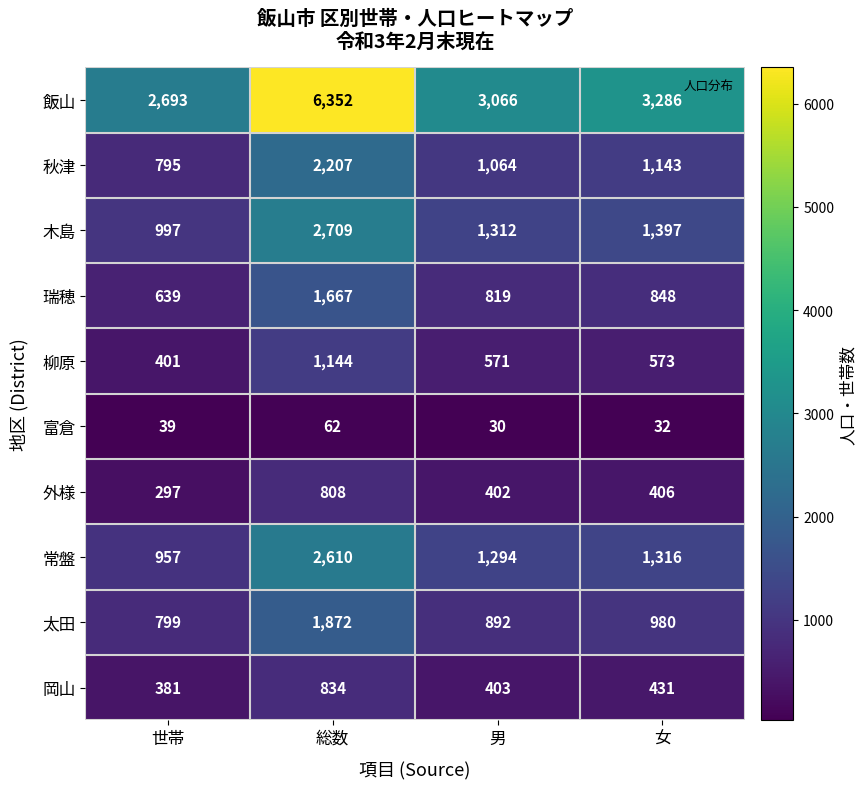

Is it true that 秋津 equals 181 at 世帯?

False